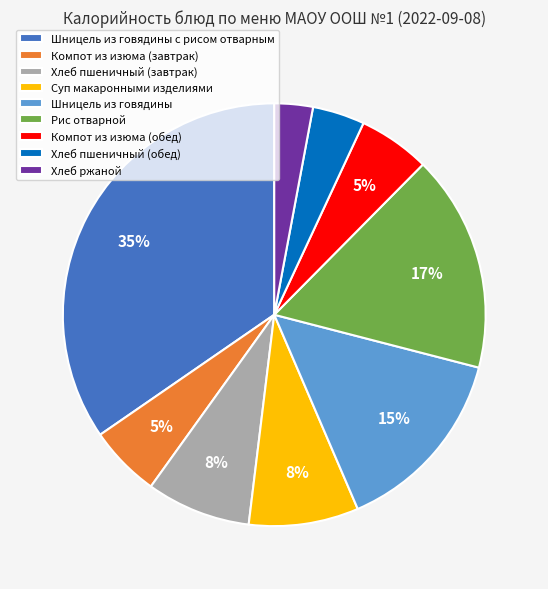

To the nearest percent, what percentage of the pie is Хлеб пшеничный (обед)?

4%